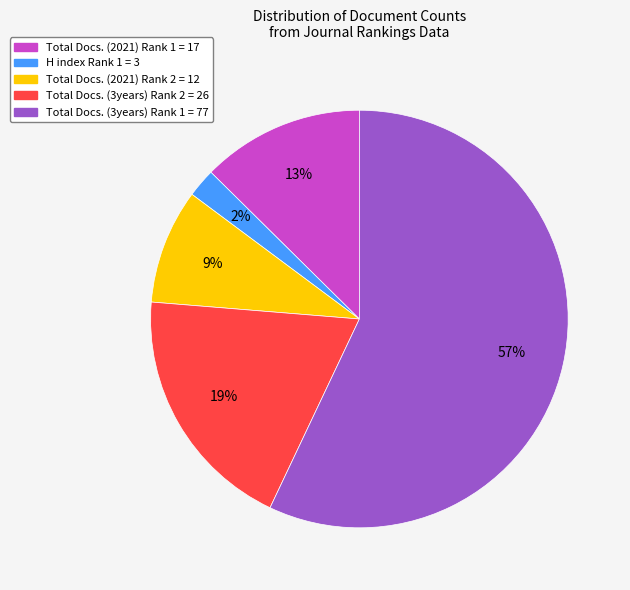

To the nearest percent, what portion does H index Rank 1 = 3 represent?

2%